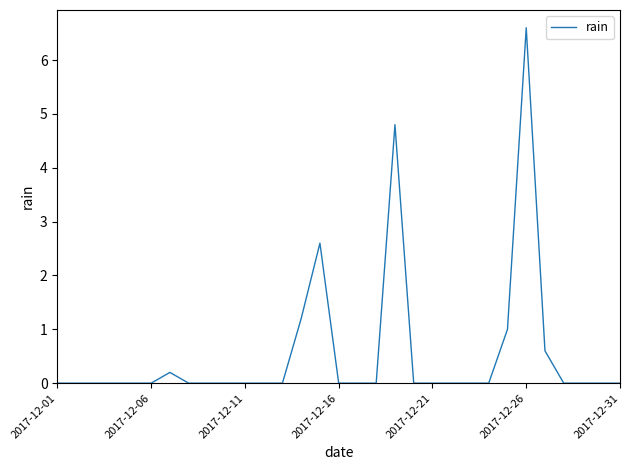

What is the greatest value displayed?

6.6